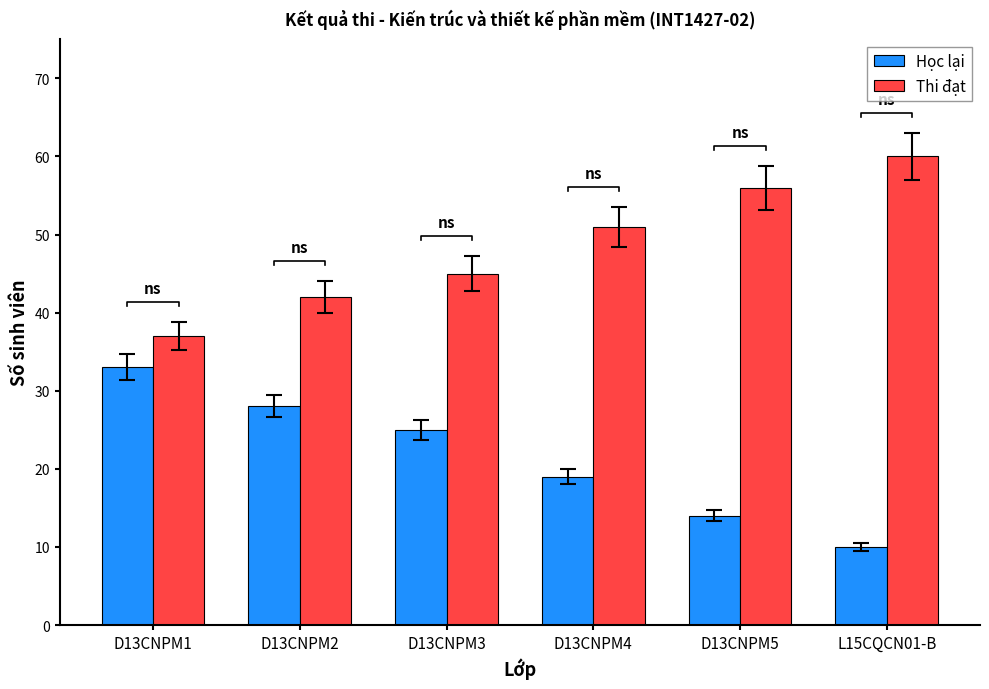

What is the difference between the second highest and minimum values in the Học lại series?

18